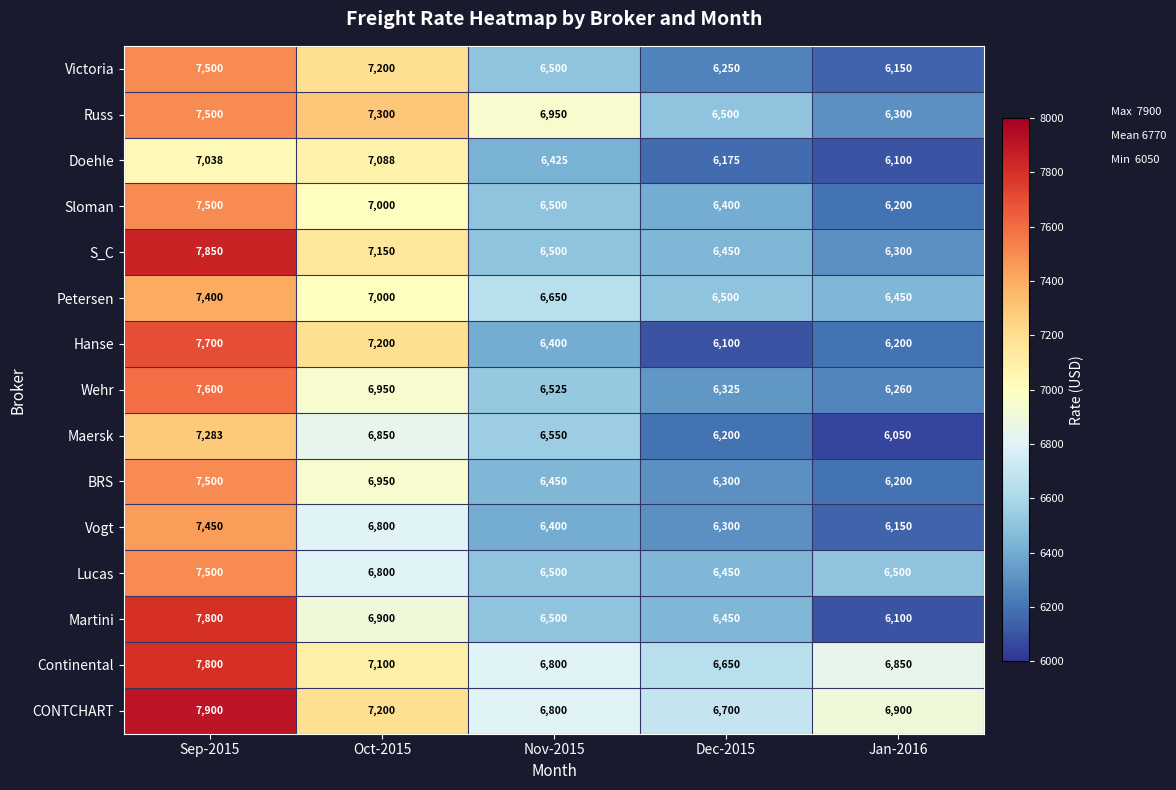

The Continental series shows 8908 at Jan-2016. True or false?

False